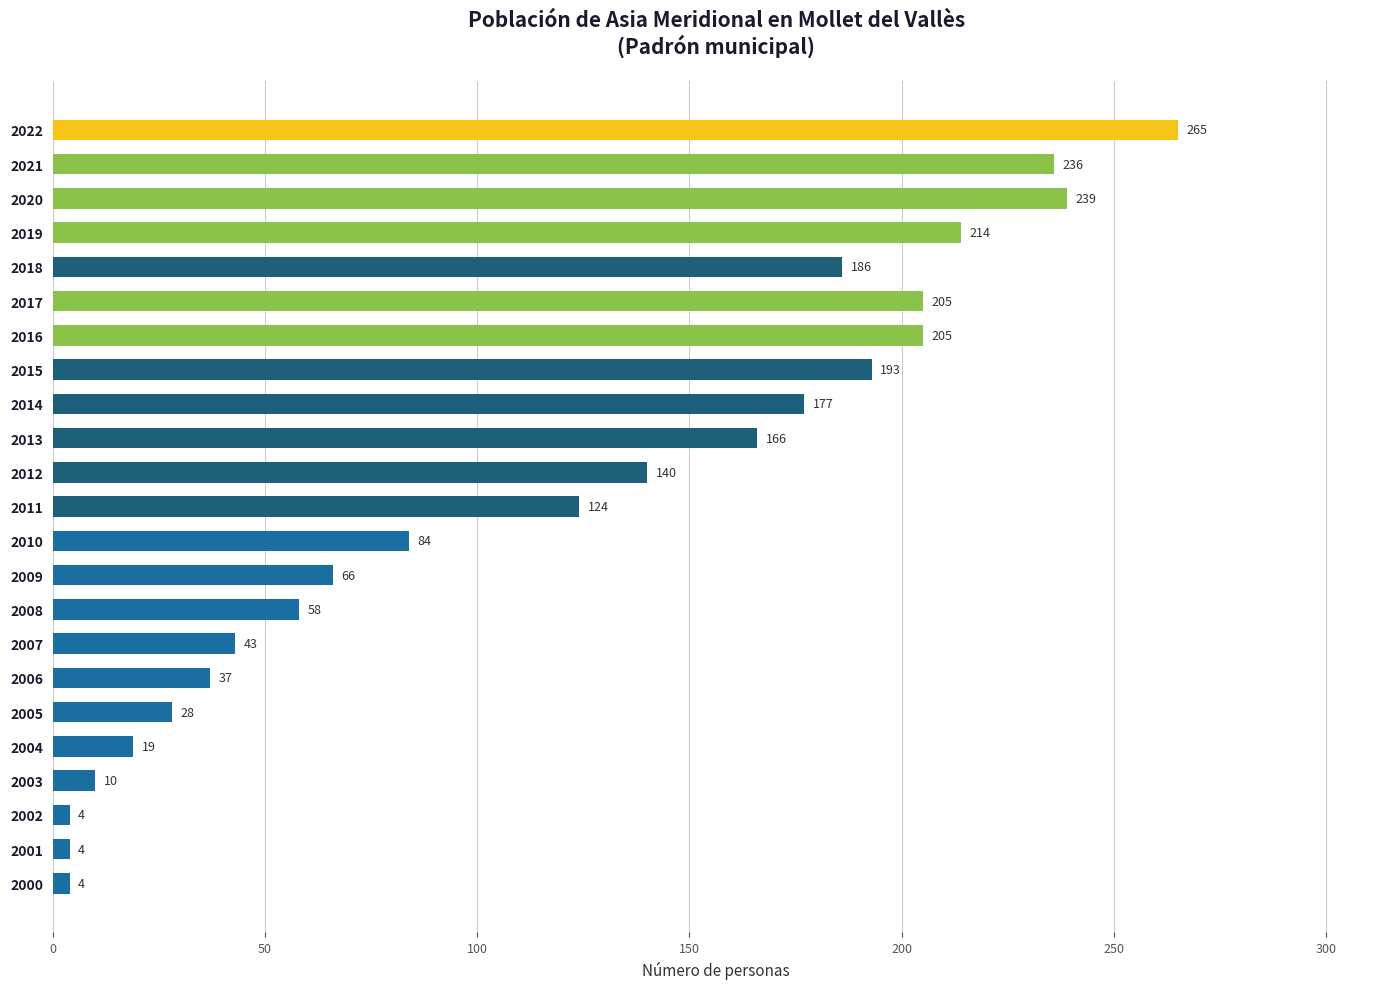

Reading top to bottom, what are all the values shown in this chart?

2022=265	2021=236	2020=239	2019=214	2018=186	2017=205	2016=205	2015=193	2014=177	2013=166	2012=140	2011=124	2010=84	2009=66	2008=58	2007=43	2006=37	2005=28	2004=19	2003=10	2002=4	2001=4	2000=4